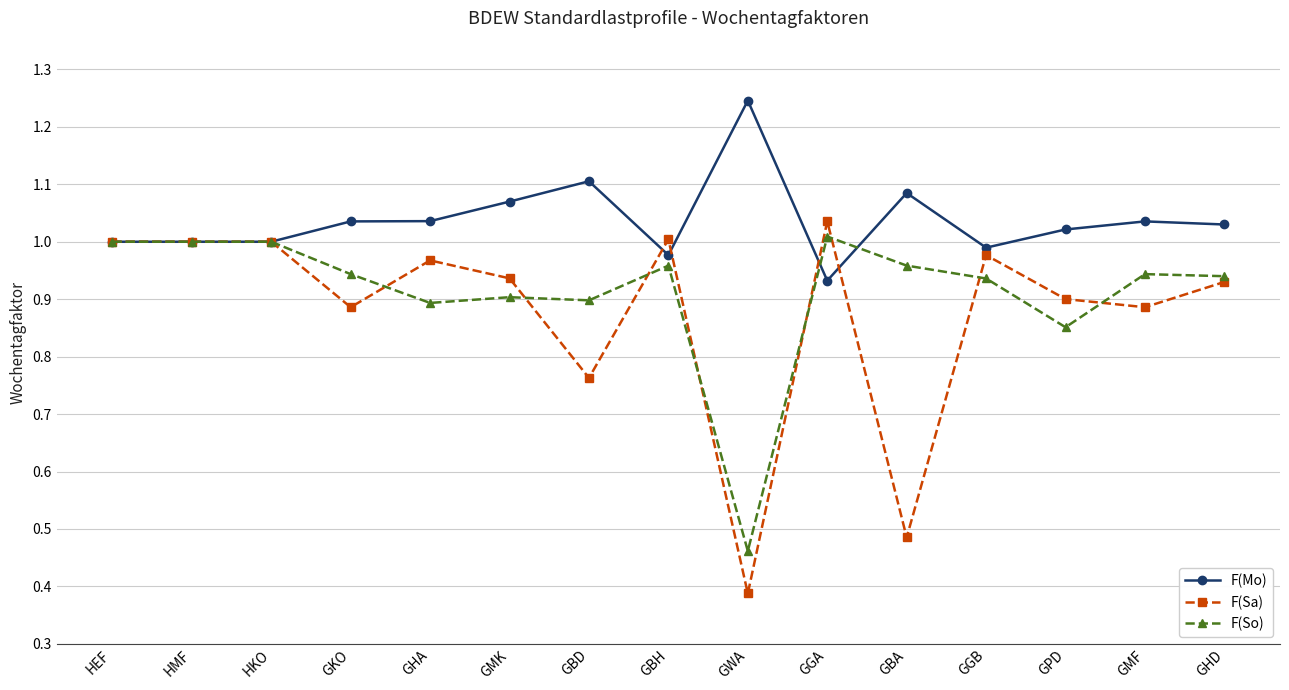

Is the value of F(So) at GHD greater than the value of F(Mo) at GKO?

No